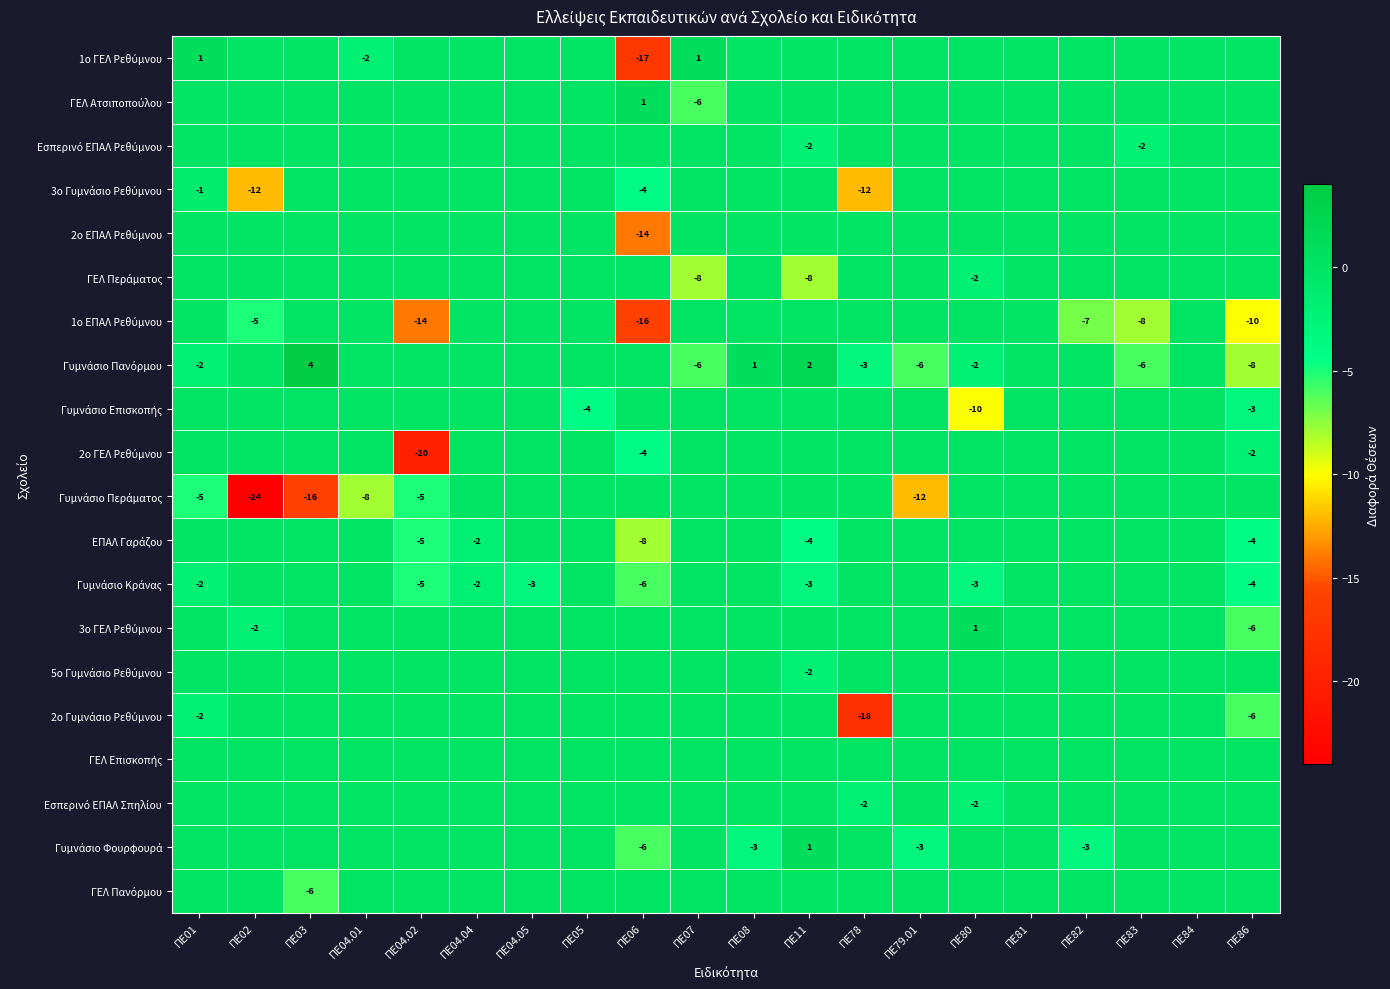

At which label is 1ο ΓΕΛ Ρεθύμνου closest to -8?

ΠΕ04.01